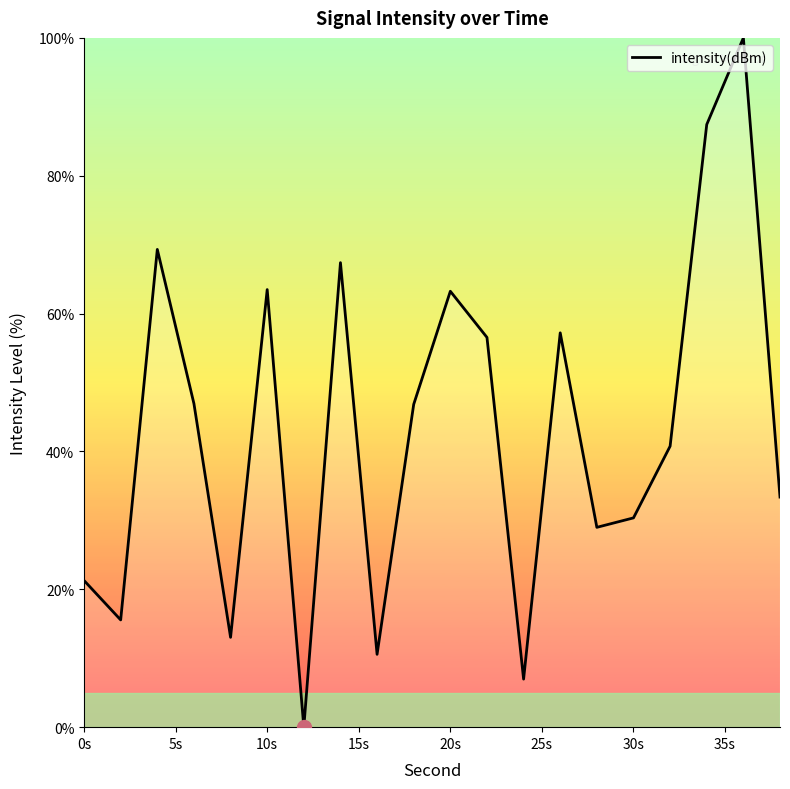

What is the greatest value displayed?

100.0